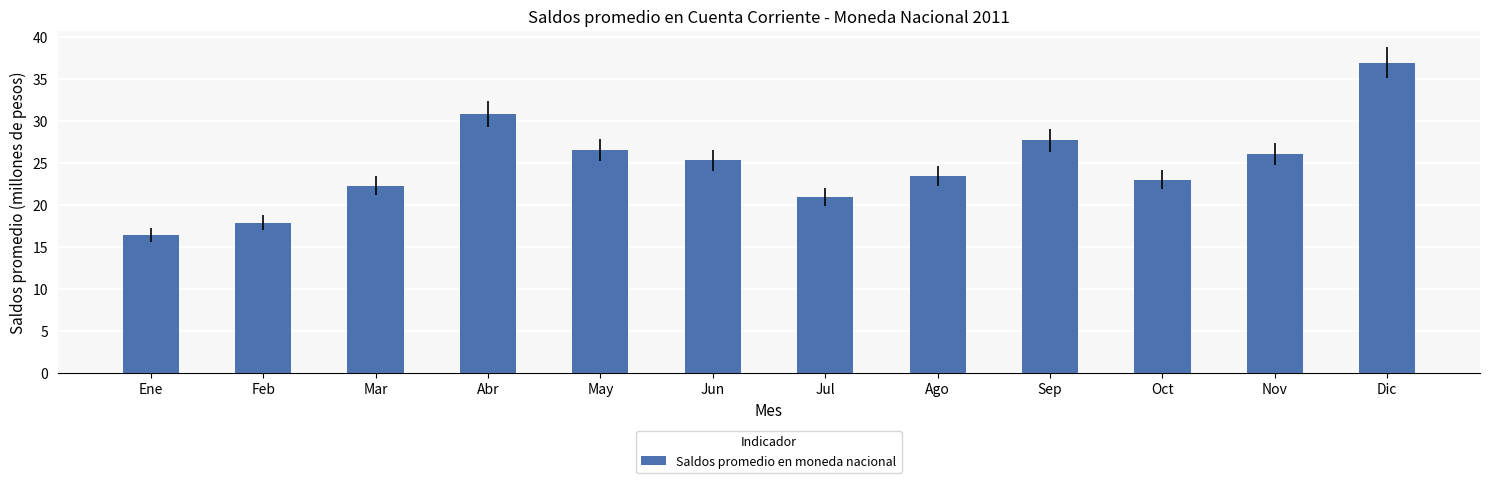

What is the label of the 3rd bar from the right?

Oct